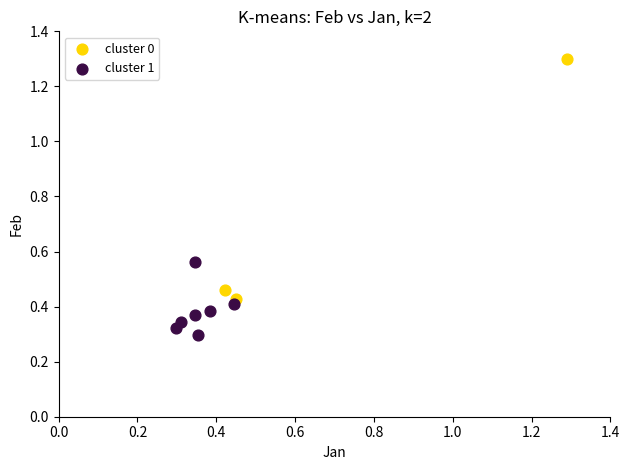

Which series contains the lowest Y value?

cluster 1